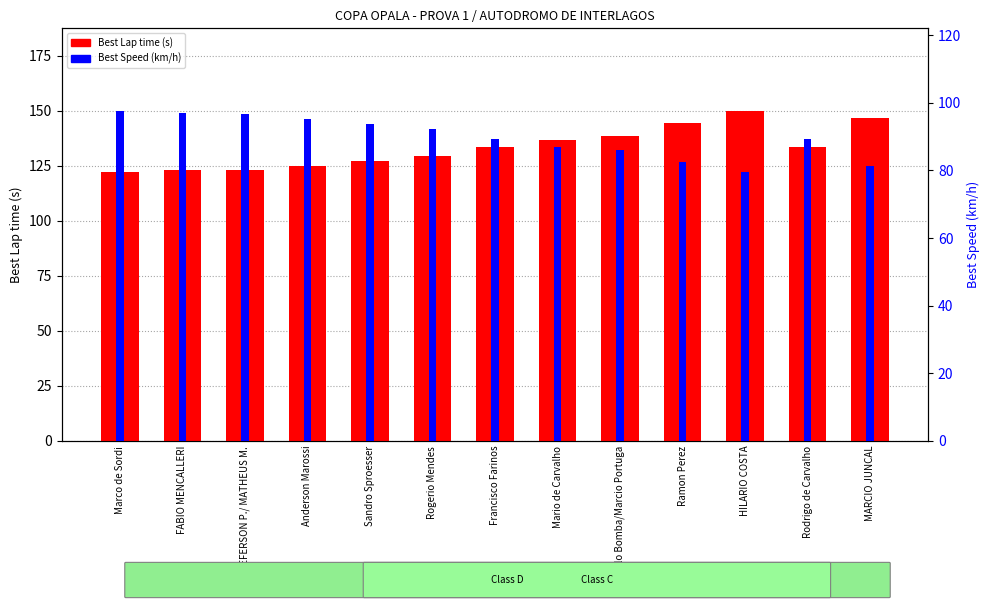

At how many categories does at least one series exceed 112?

13